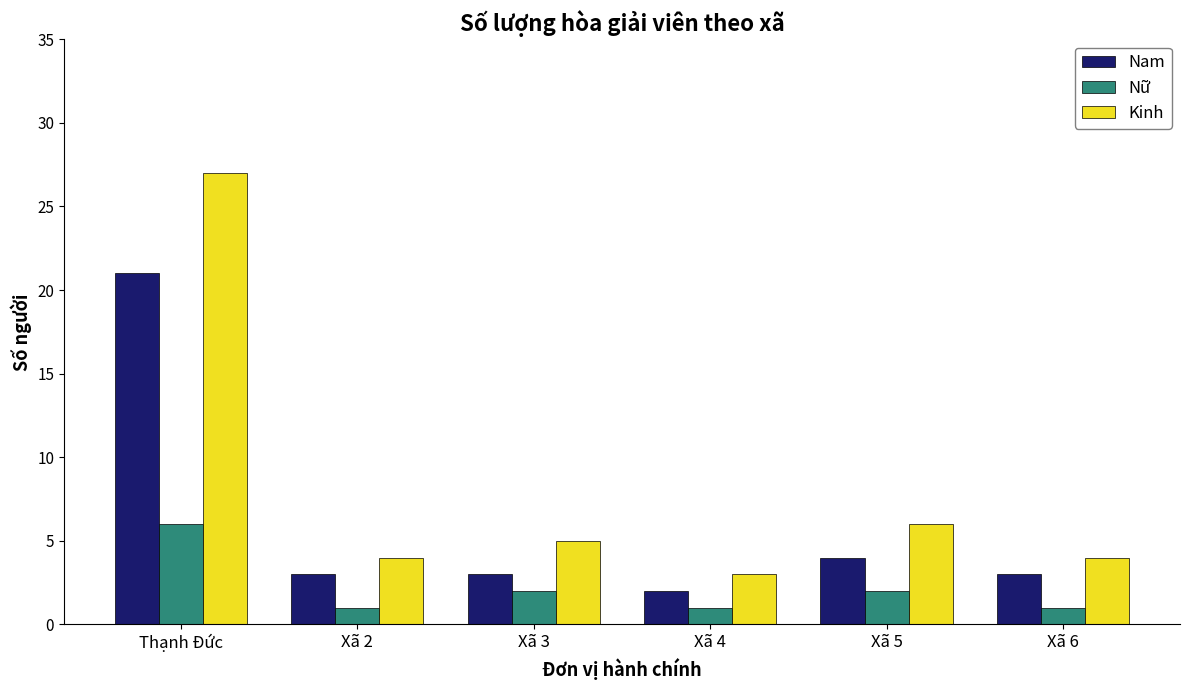

What is the label of the 3rd bar from the left?

Xã 3